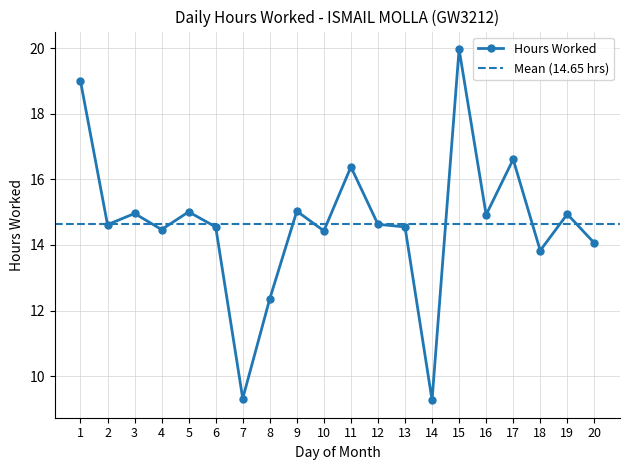

The value at 16 is 14.9. True or false?

True